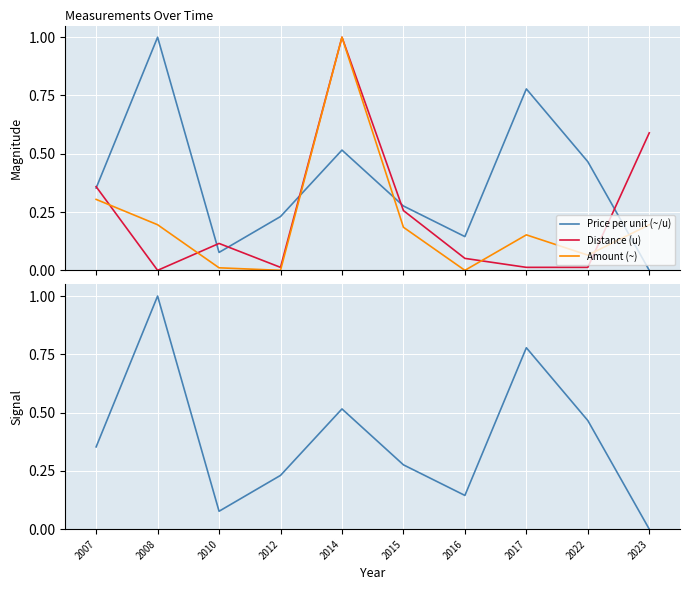

Does the chart display data point markers on the line(s)?

No